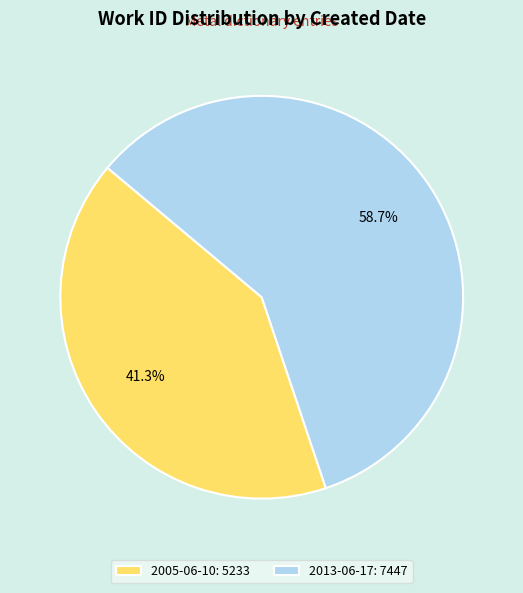

To the nearest percent, what percentage of the pie is 2013-06-17?

59%